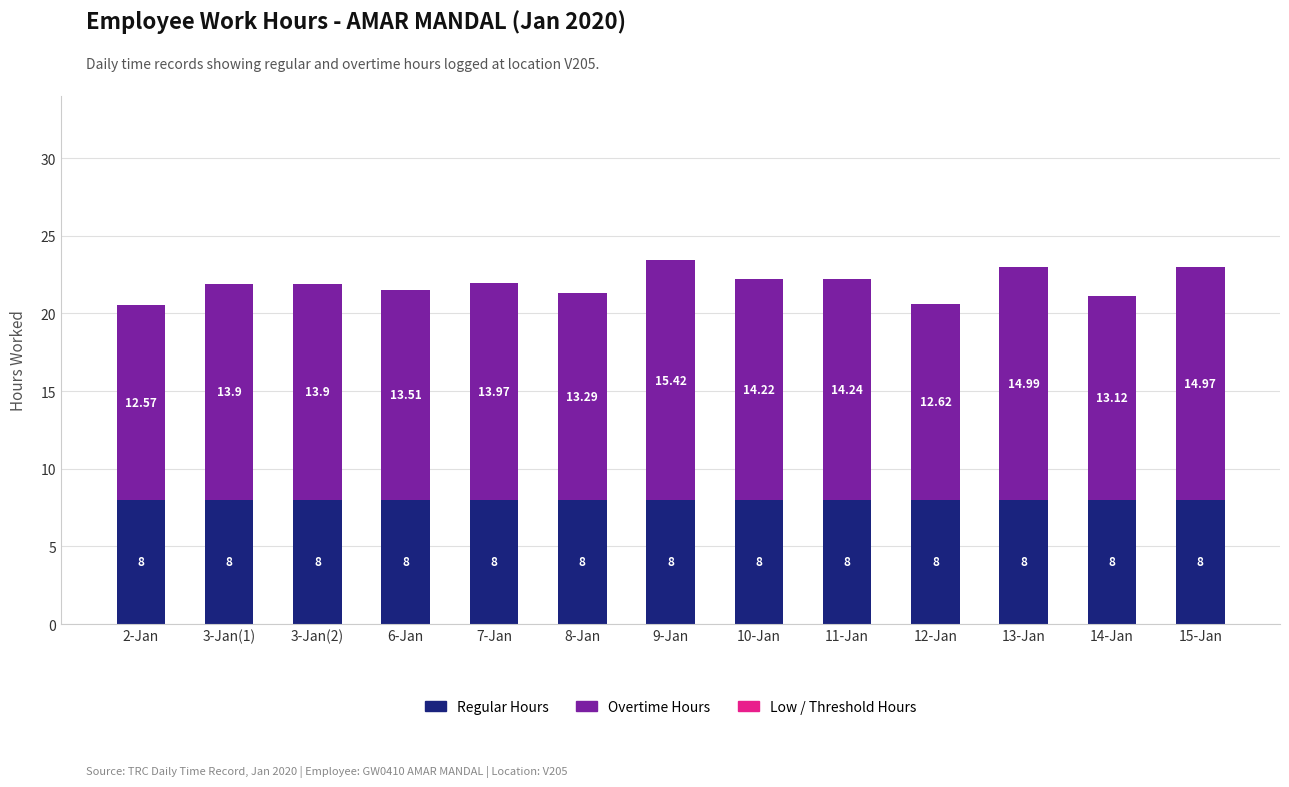

At which category is the sum across all series the highest?

9-Jan